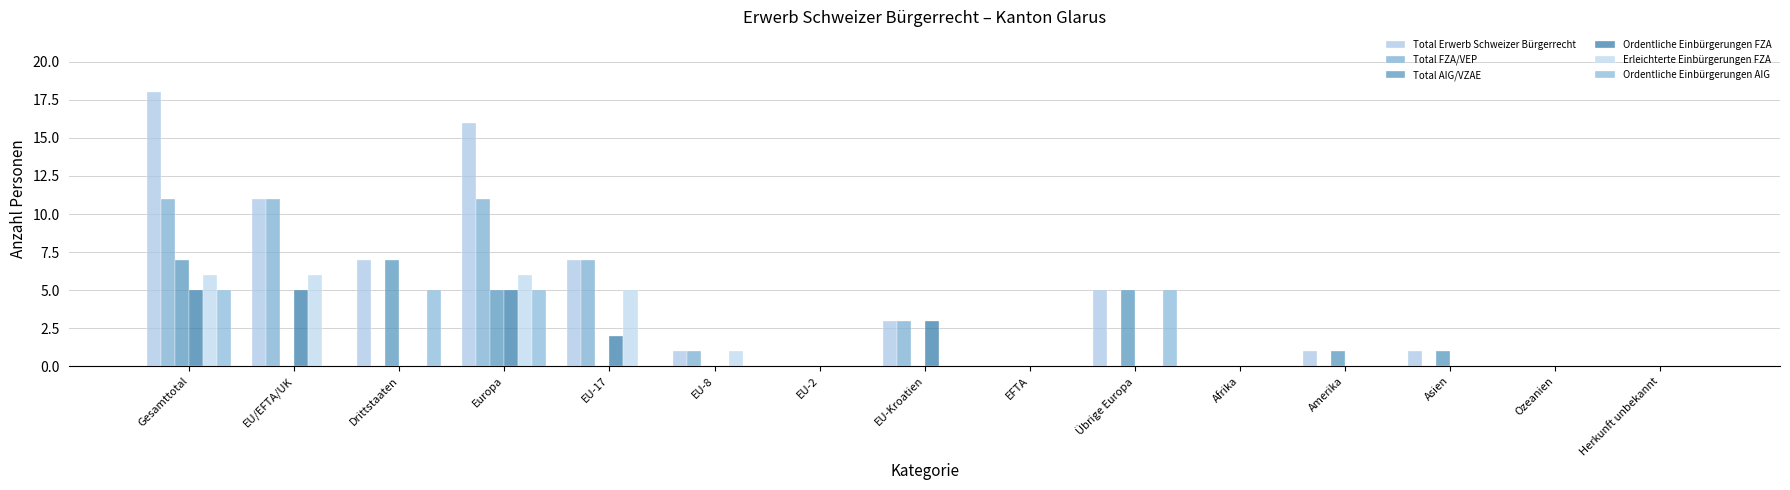

What is the spread (max minus min) of values at Asien?

1